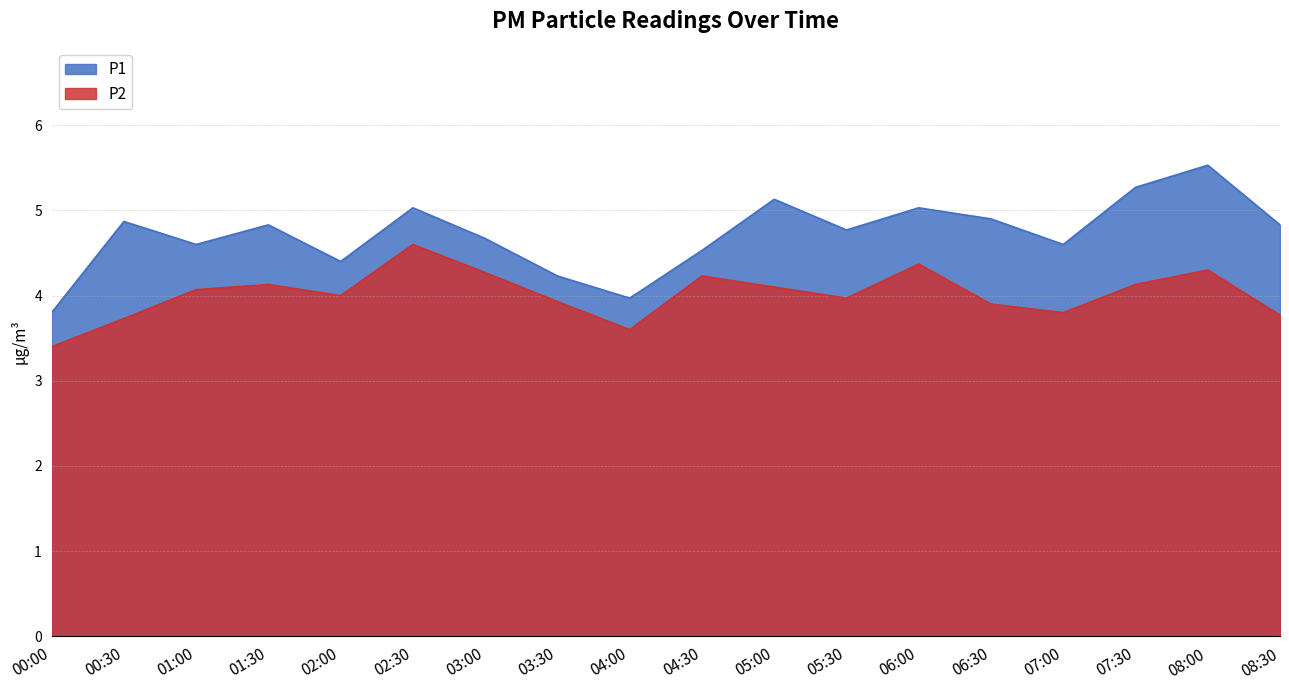

What is the lowest value of the P1 series?

3.8